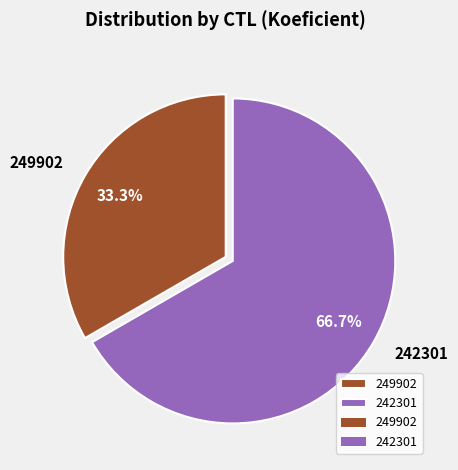

To the nearest percent, what is the difference between the 242301 and 249902 slice percentages?

33%